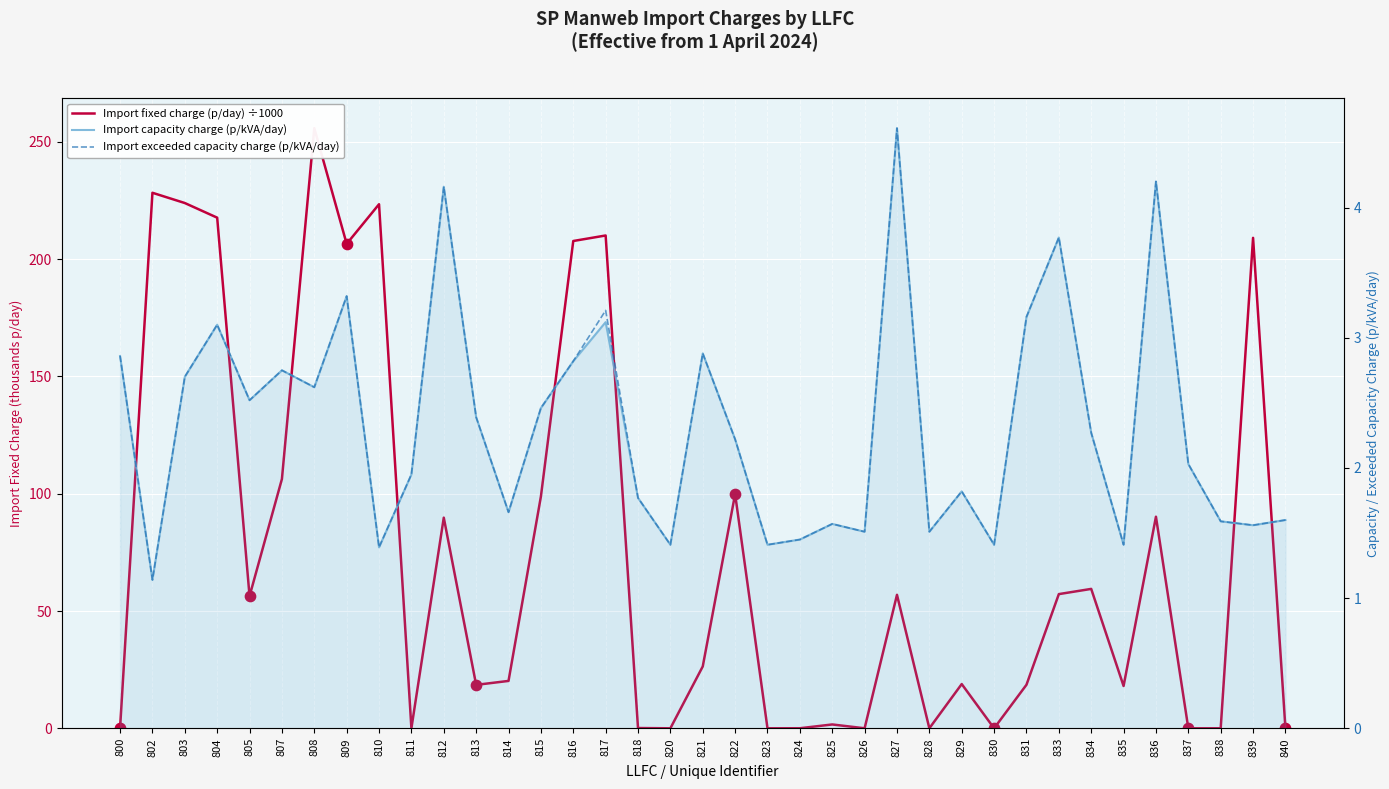

What are all the series names shown in the legend?

Import fixed charge (p/day) ÷1000, Import capacity charge (p/kVA/day), Import exceeded capacity charge (p/kVA/day)